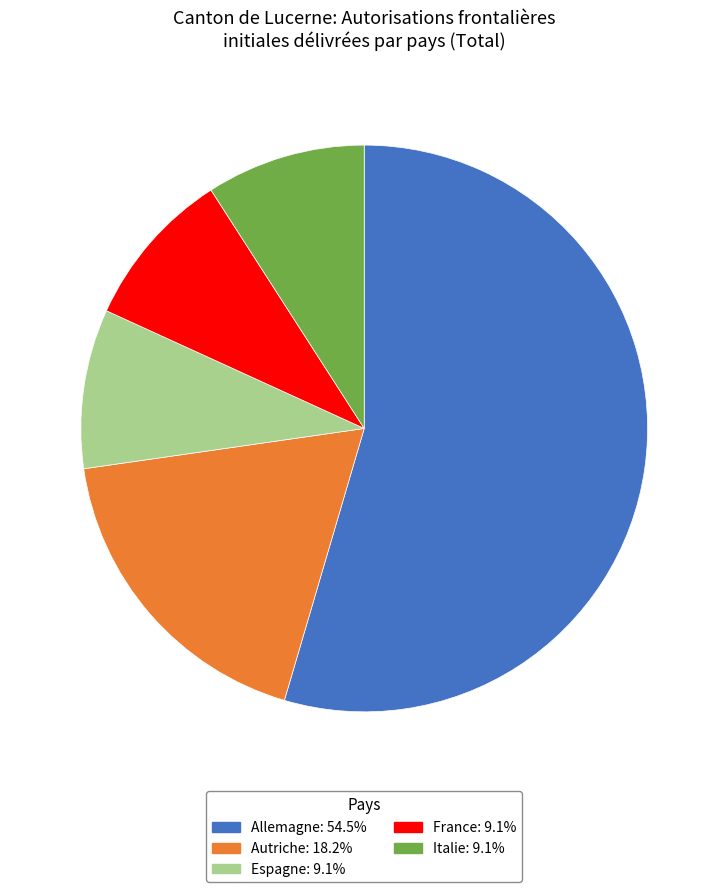

Is there a majority slice in this chart?

Yes